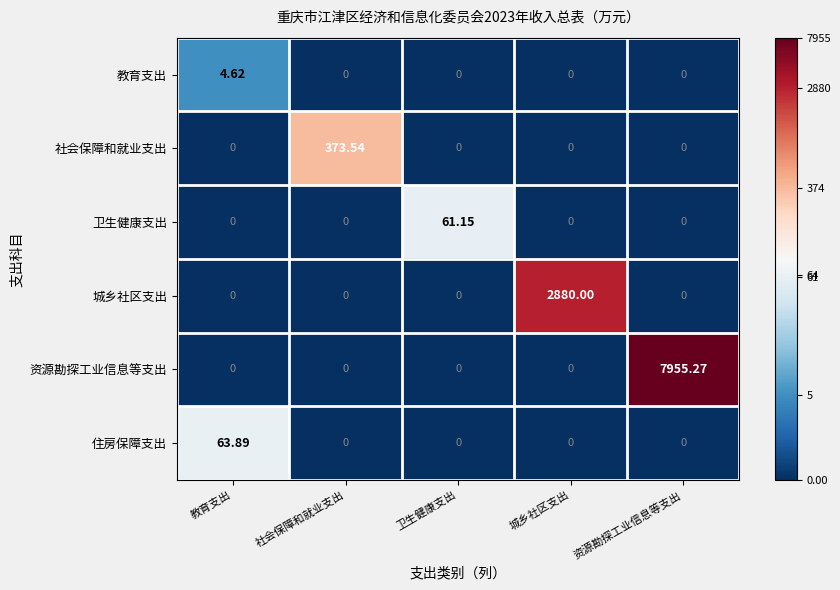

Which category has the highest value across all series?

资源勘探工业信息等支出